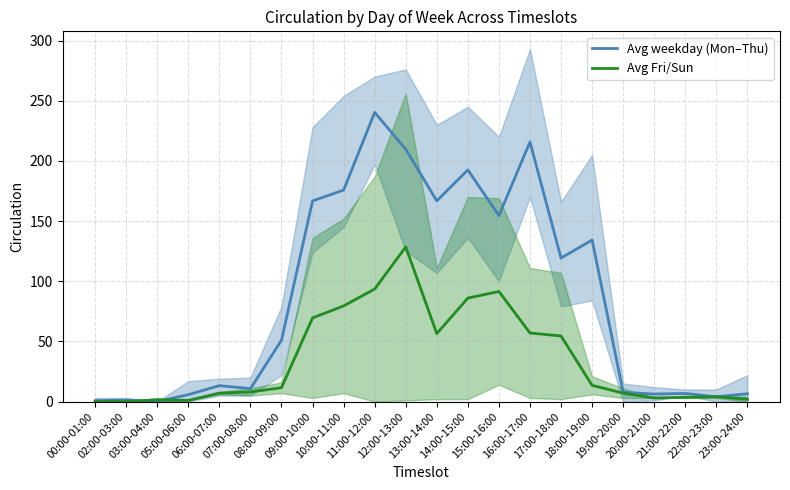

What is the greatest value displayed?

240.2